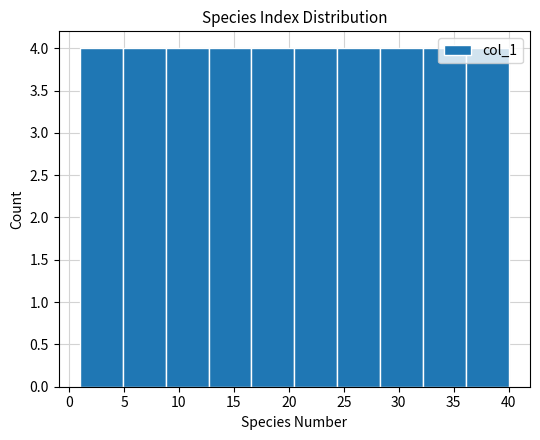

Reading left to right, list every bar in this chart as the range it spans on the x-axis followed by its height. Neither the bar edges nor the heights are printed on the chart, so give them approximately, as read against the axes.

1.0 to 4.9: 4
4.9 to 8.8: 4
8.8 to 12.7: 4
12.7 to 16.6: 4
16.6 to 20.5: 4
20.5 to 24.4: 4
24.4 to 28.3: 4
28.3 to 32.2: 4
32.2 to 36.1: 4
36.1 to 40.0: 4